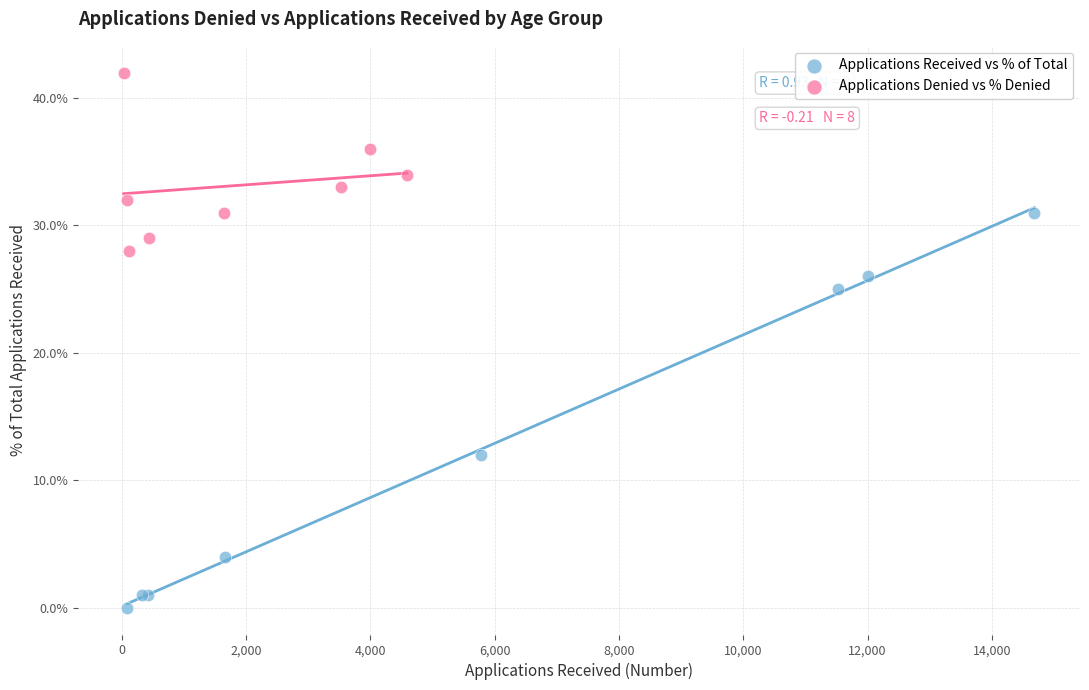

What are all the series names shown in the legend?

Applications Received vs % of Total, Applications Denied vs % Denied